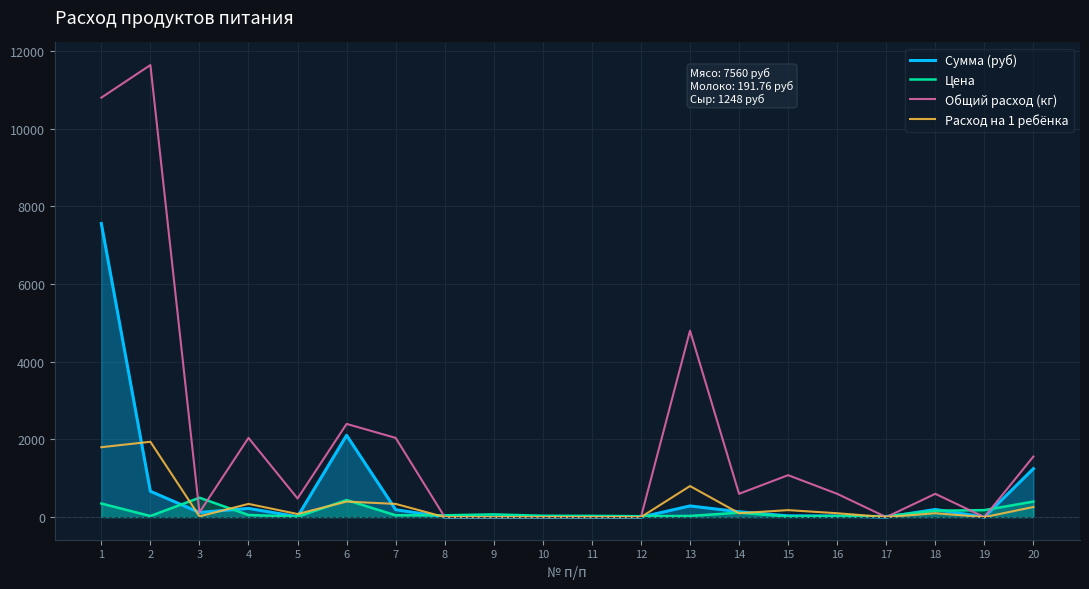

True or false: Расход на 1 ребёнка and Сумма (руб) intersect in this chart.

True